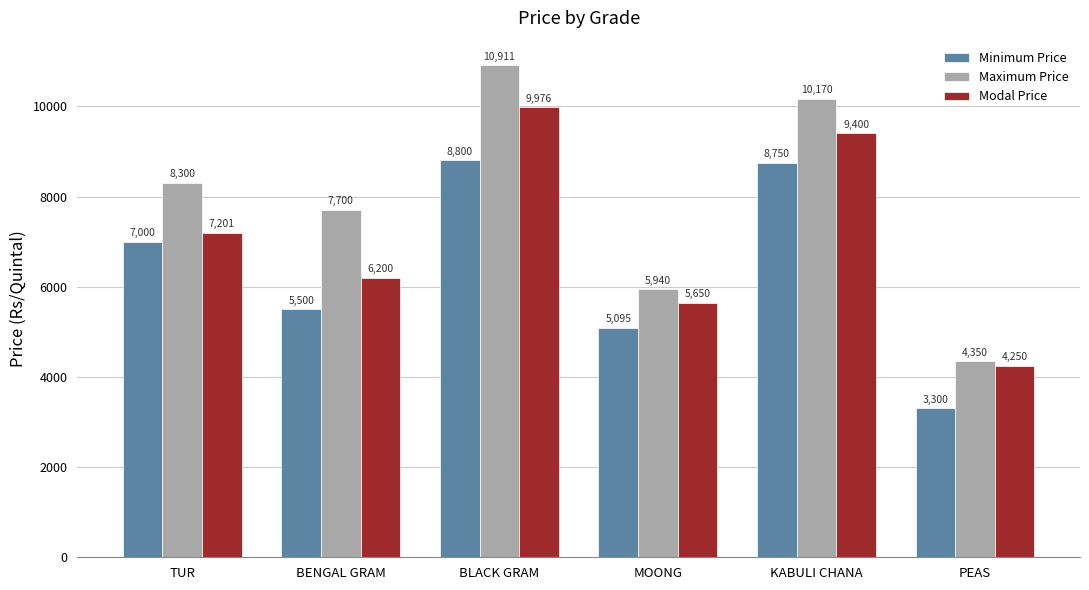

Rank the series by their average value, from highest to lowest.

Maximum Price, Modal Price, Minimum Price